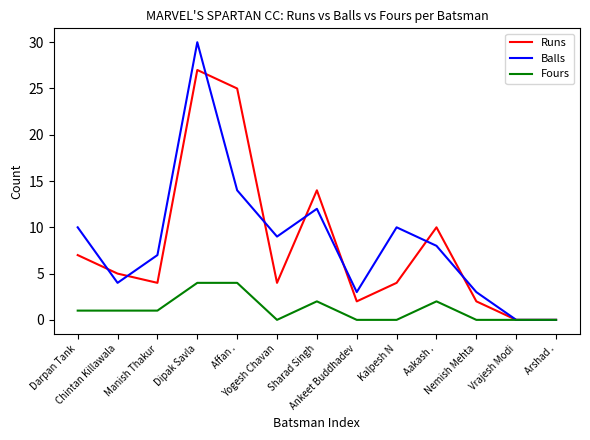

Does the chart display data point markers on the line(s)?

No